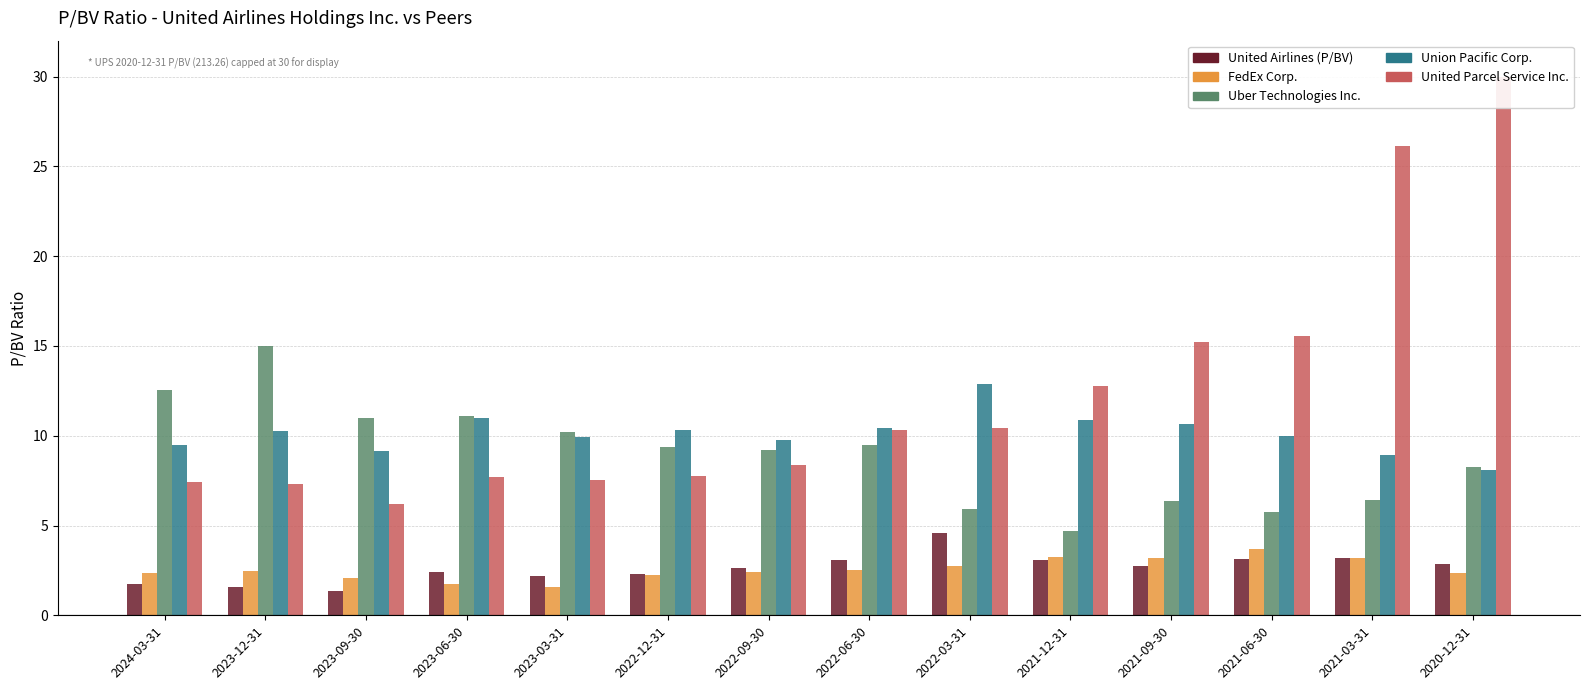

True or false: Union Pacific Corp. has a value of 11.0 at 2023-06-30.

True